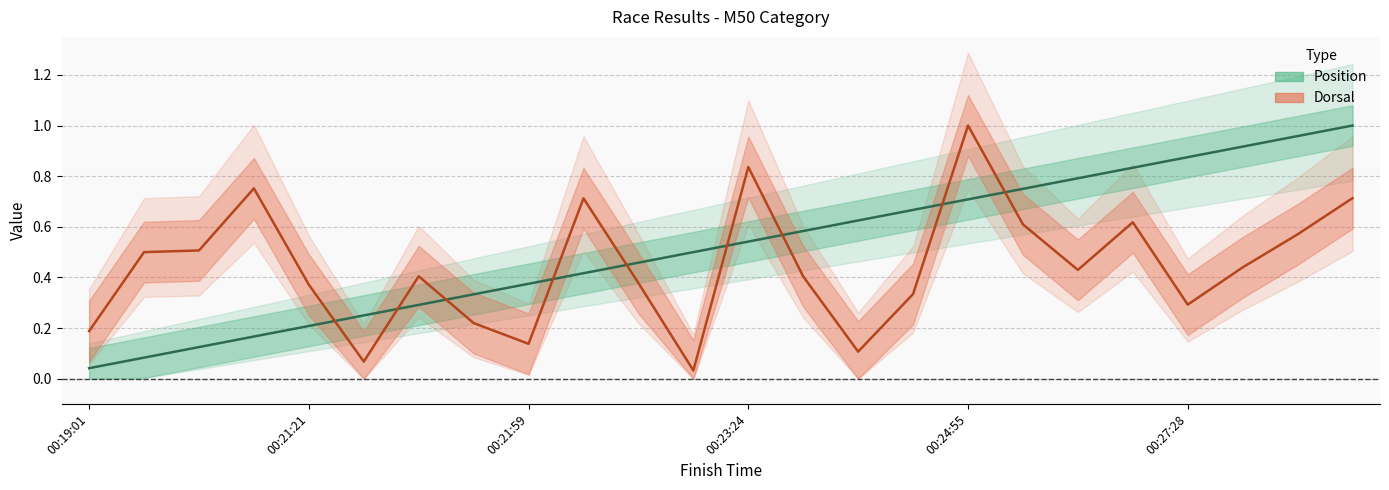

Rank the series by their maximum value, from lowest to highest.

Position, Dorsal